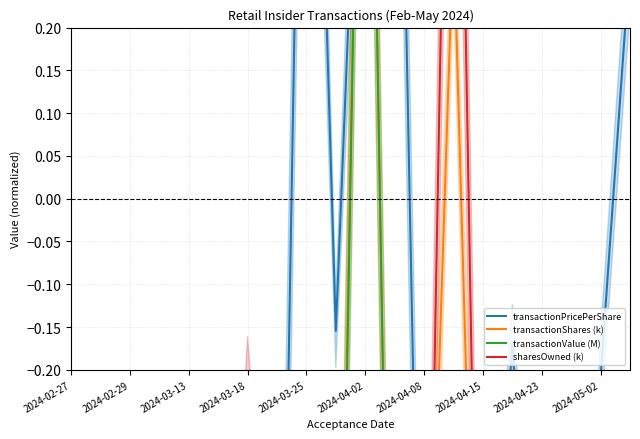

What is the sum of all transactionPricePerShare values?

-8.7